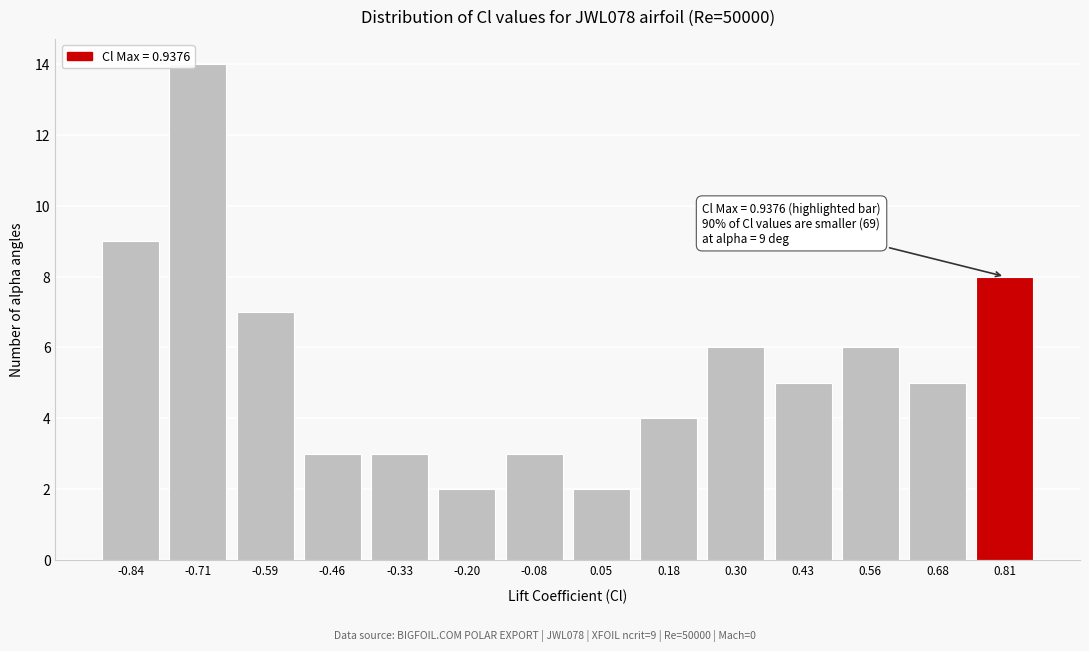

Reading right to left, extract all data points from this chart.

0.81=8	0.68=5	0.56=6	0.43=5	0.30=6	0.18=4	0.05=2	-0.08=3	-0.20=2	-0.33=3	-0.46=3	-0.59=7	-0.71=14	-0.84=9